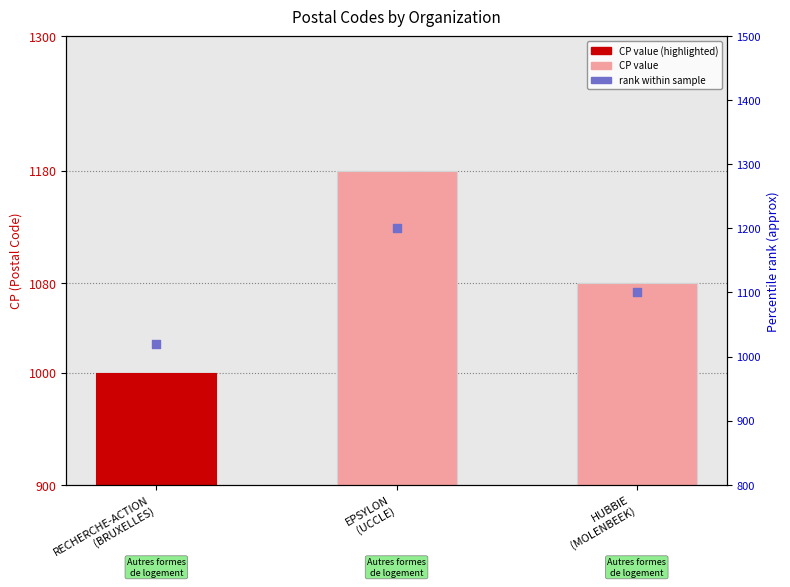

Which series has the largest total across all categories?

rank within sample